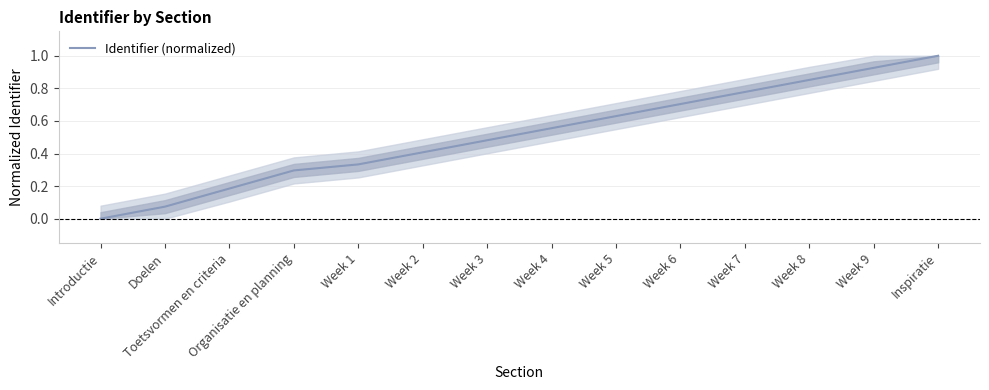

What position from the right is Week 8?

3